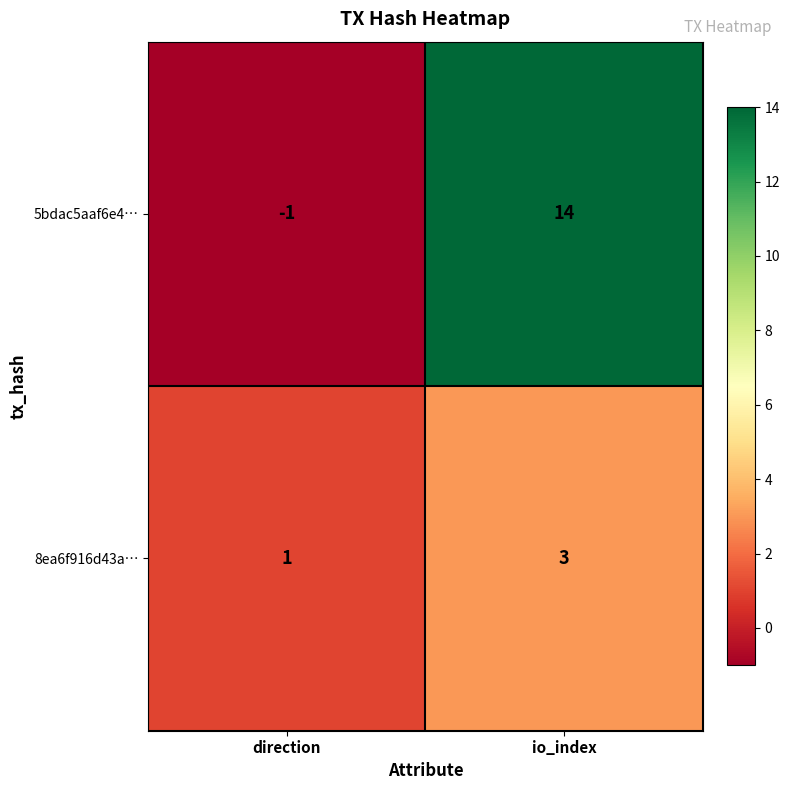

Reading left to right, list all the values displayed in this chart.

5bdac5aaf6e4…: -1	14
8ea6f916d43a…: 1	3